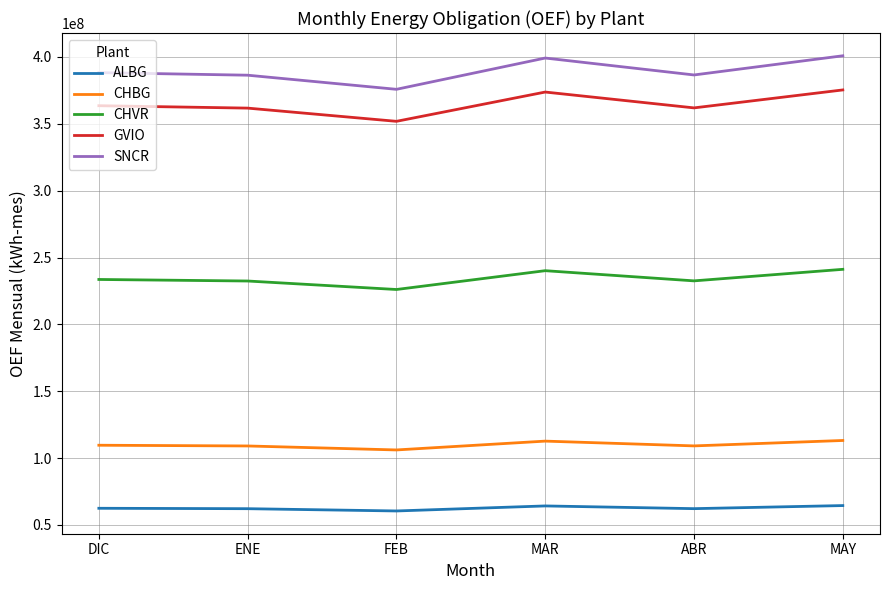

What is the difference between the GVIO values at MAY and ENE?

13597390.6